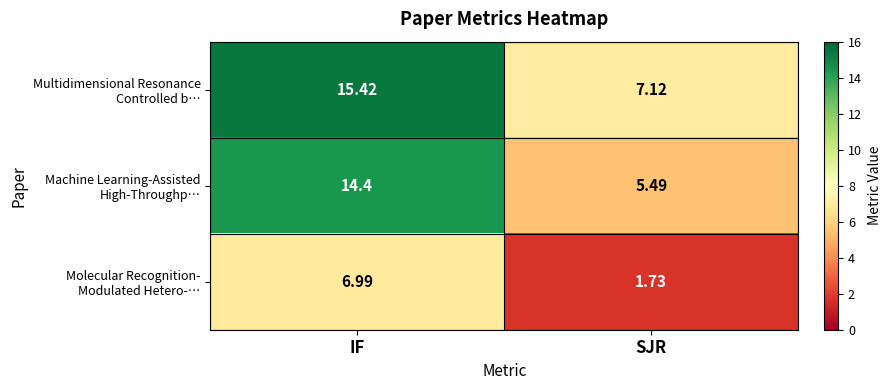

At which category is the sum across all series the highest?

IF